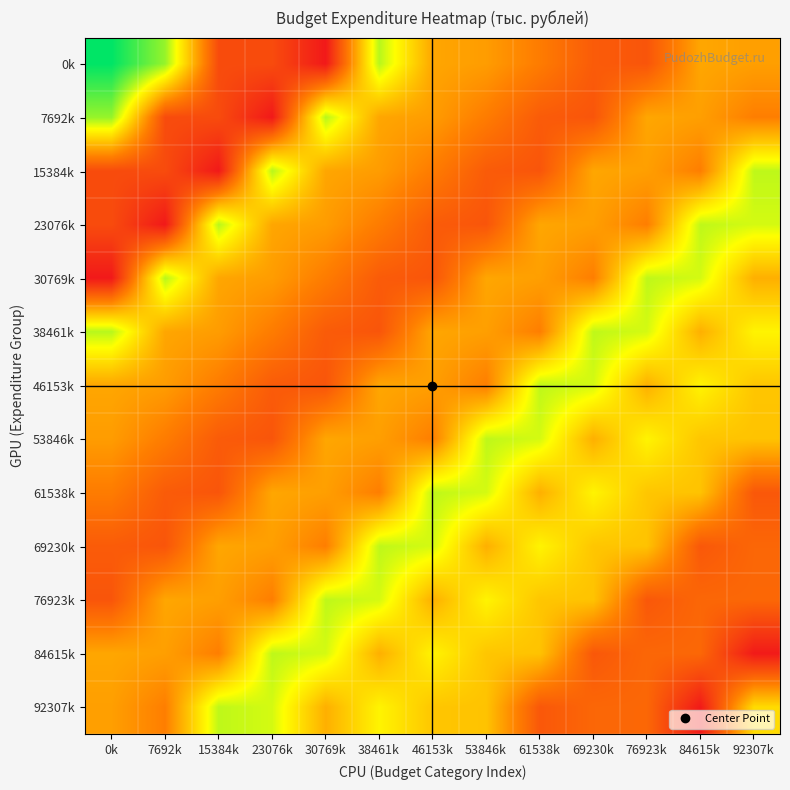

What is the maximum value shown in the chart?

13.8